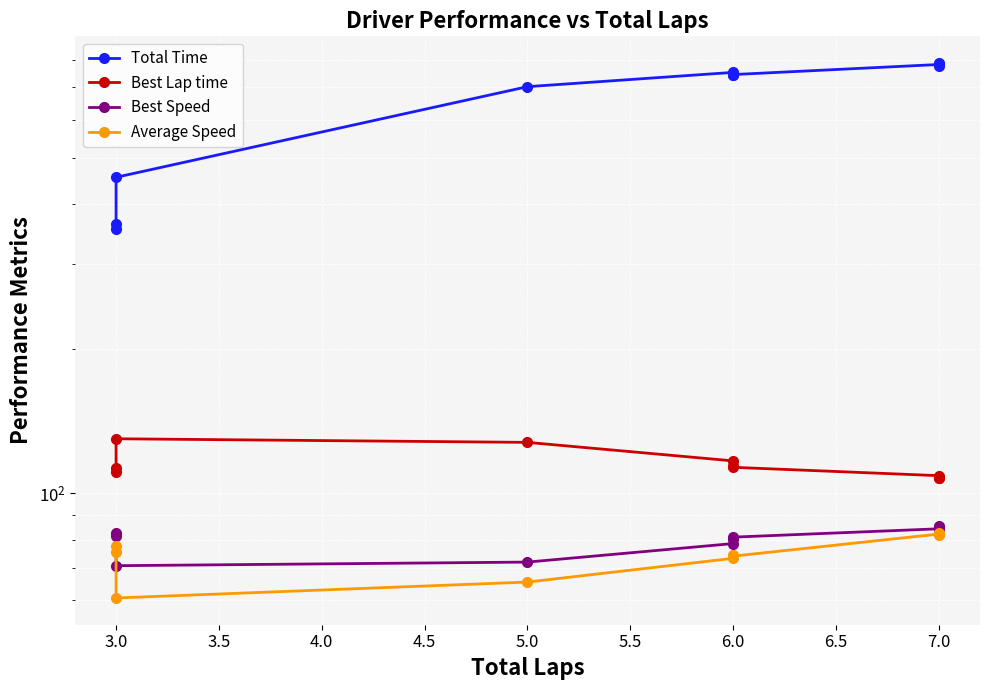

Between 4.5 and 5.5, which series saw the biggest shift?

Total Time